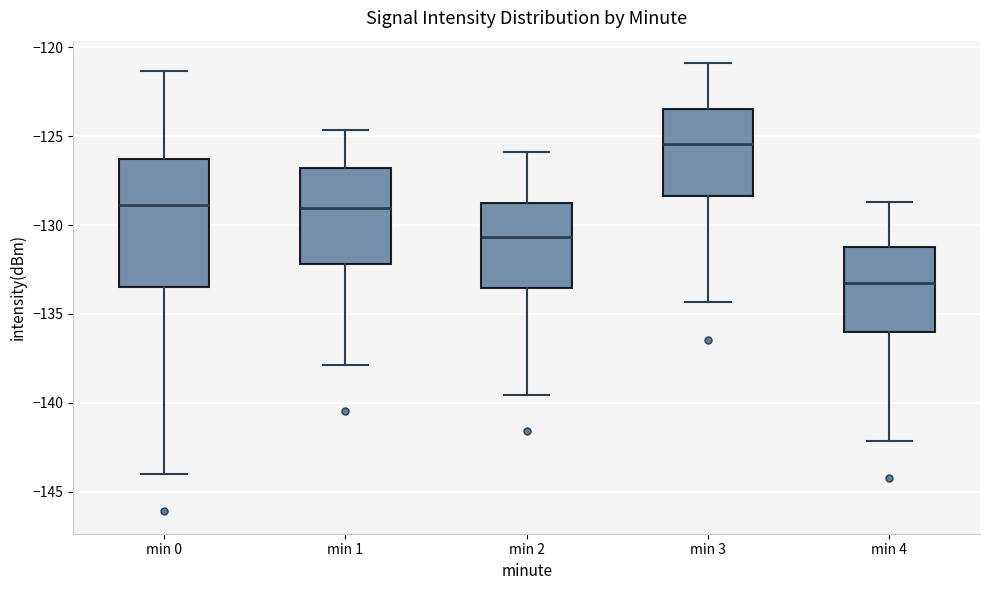

Where is the upper edge of the box for min 1 on the y-axis? The values are not printed on the chart, so give them approximately, as read against the axis.

-127.0